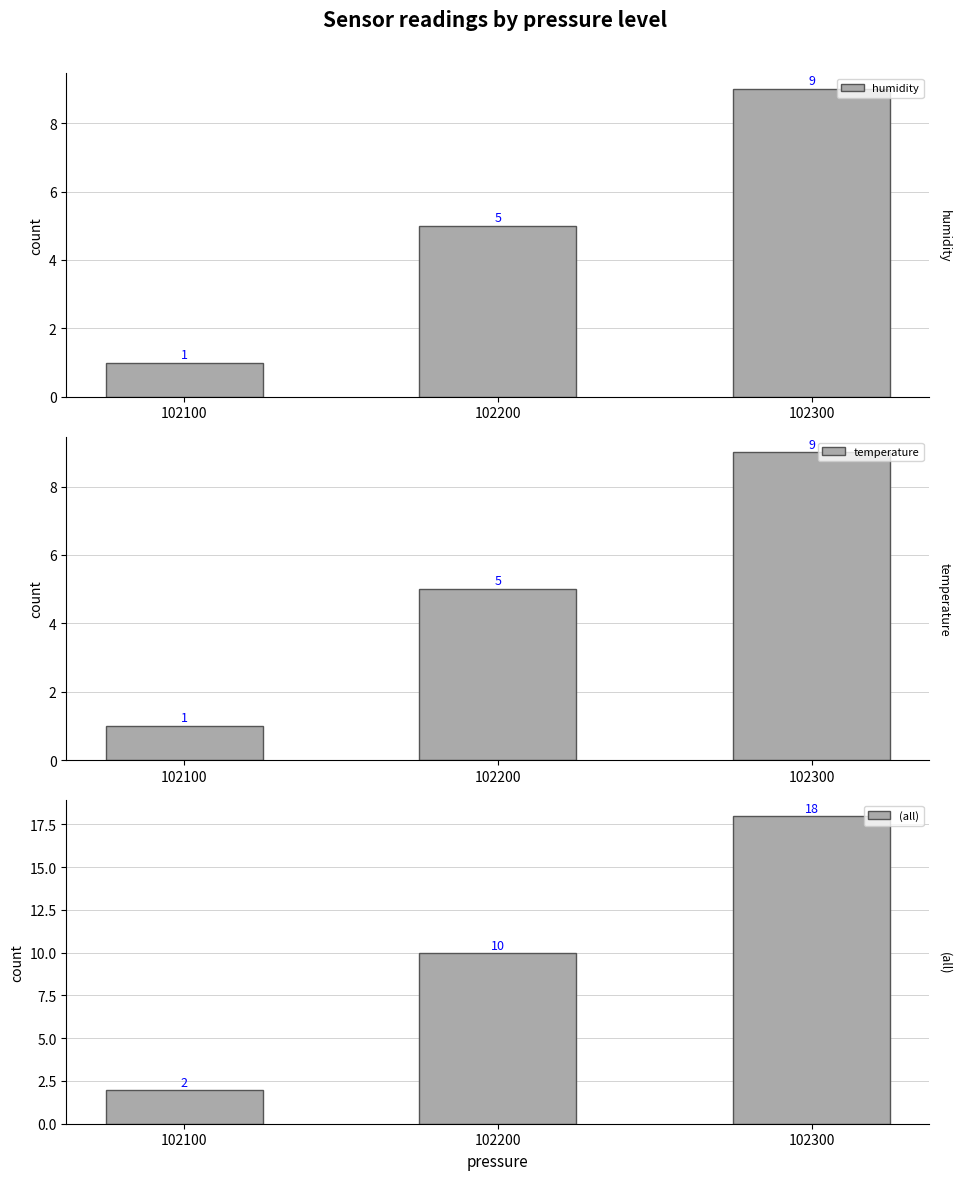

List the labels in order of humidity value, largest first.

102300, 102200, 102100